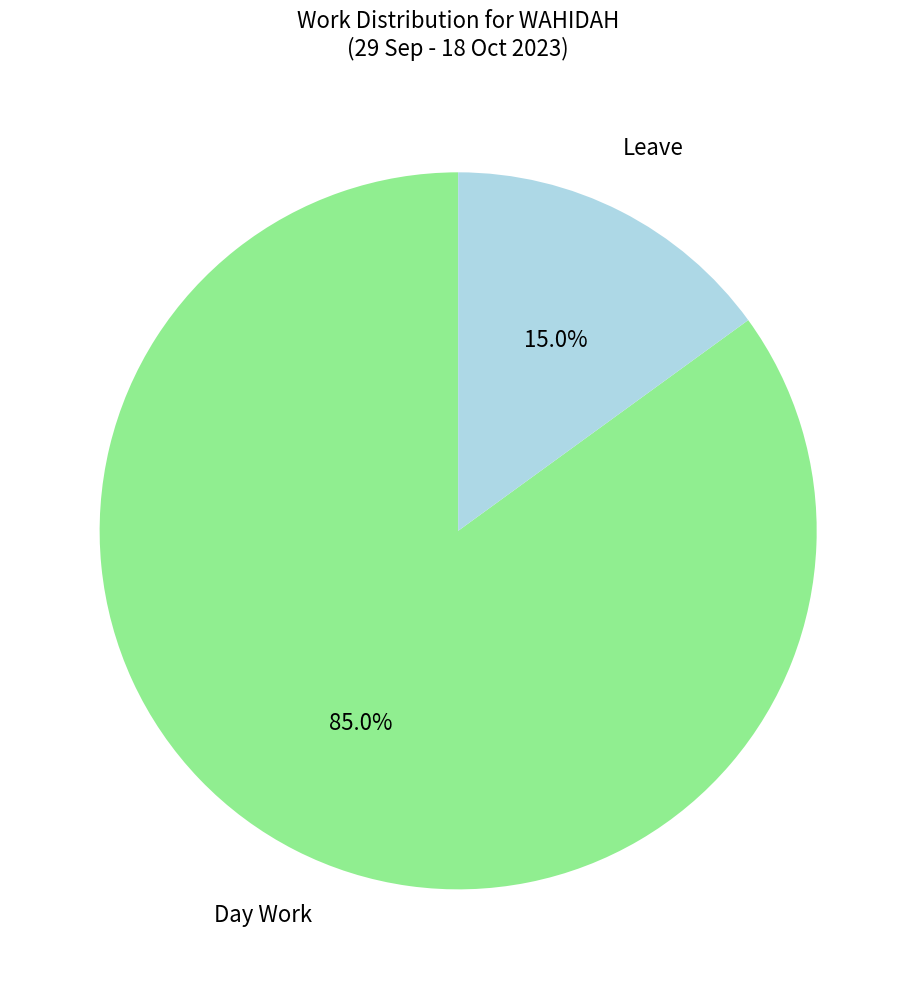

To the nearest percent, what is the difference between the largest and smallest slice percentages?

70%